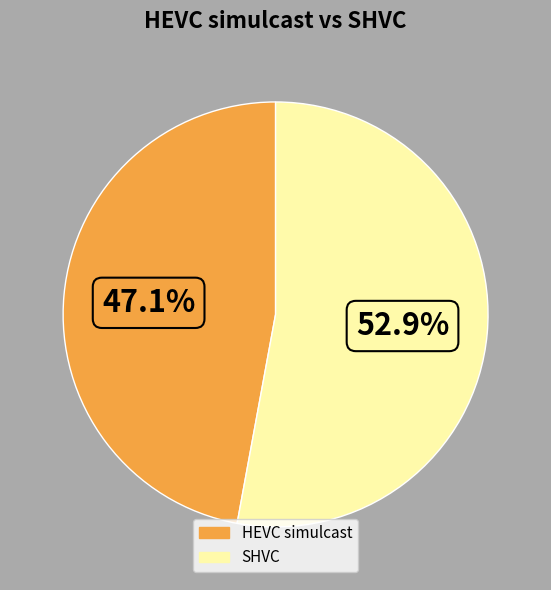

To the nearest percent, what is the average slice percentage?

50%